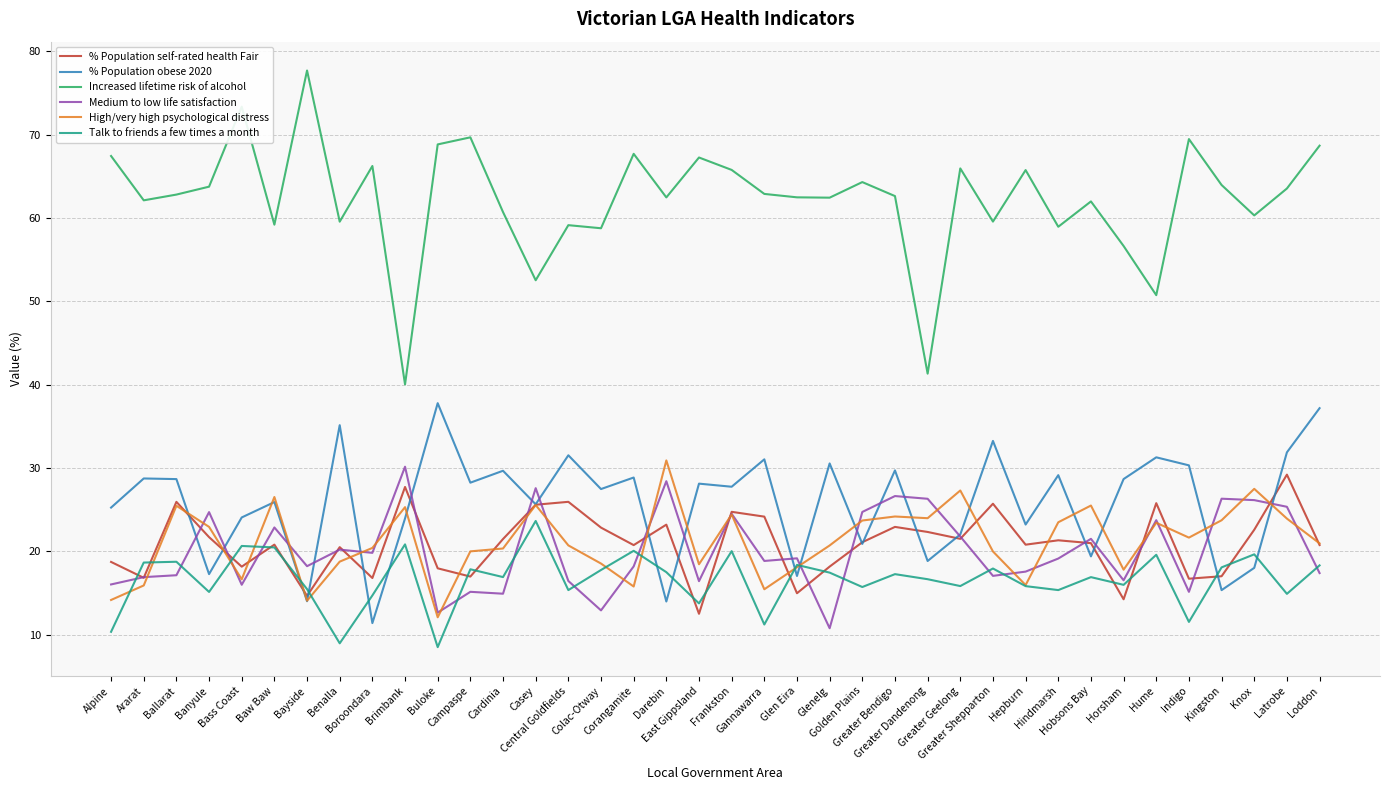

Which series has the largest range (max minus min)?

Increased lifetime risk of alcohol